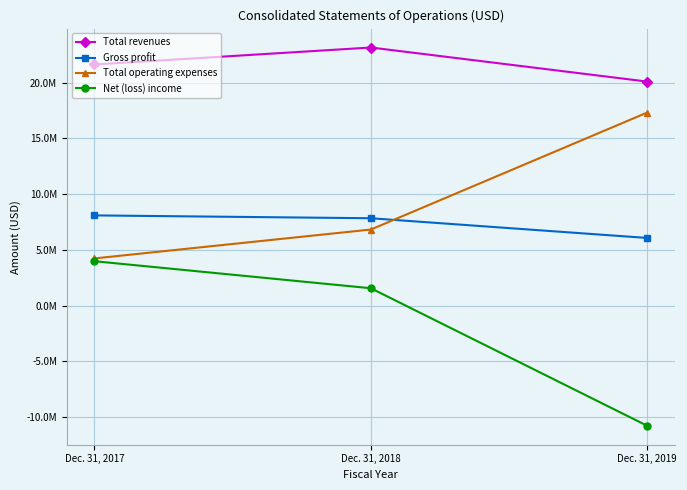

Count the Gross profit values in the range 6064711 to 8088725.

3